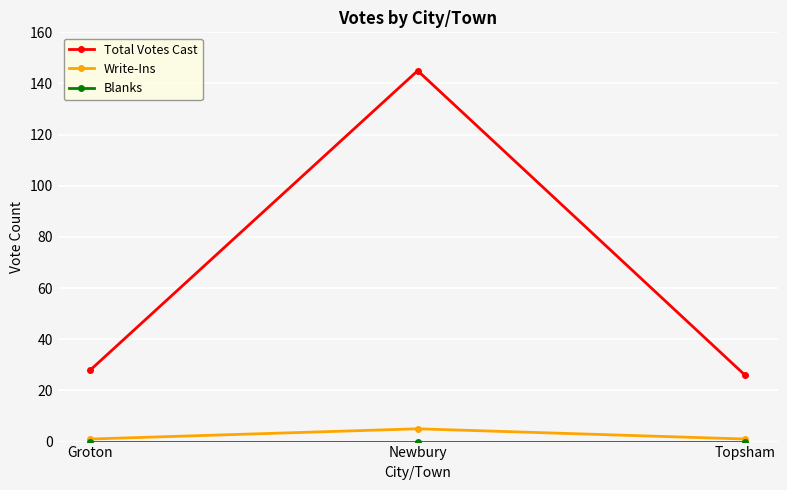

Which category has the highest value across all series?

Newbury